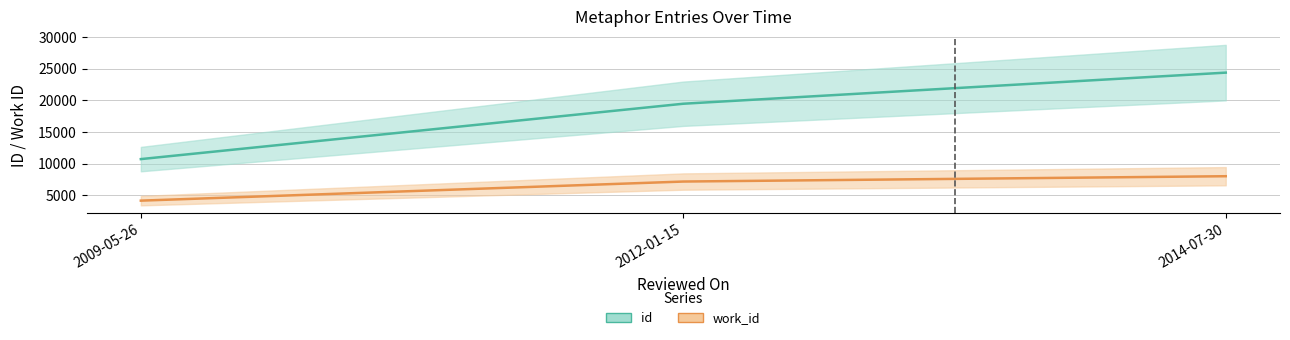

Rank the series by their average value, from highest to lowest.

id, work_id